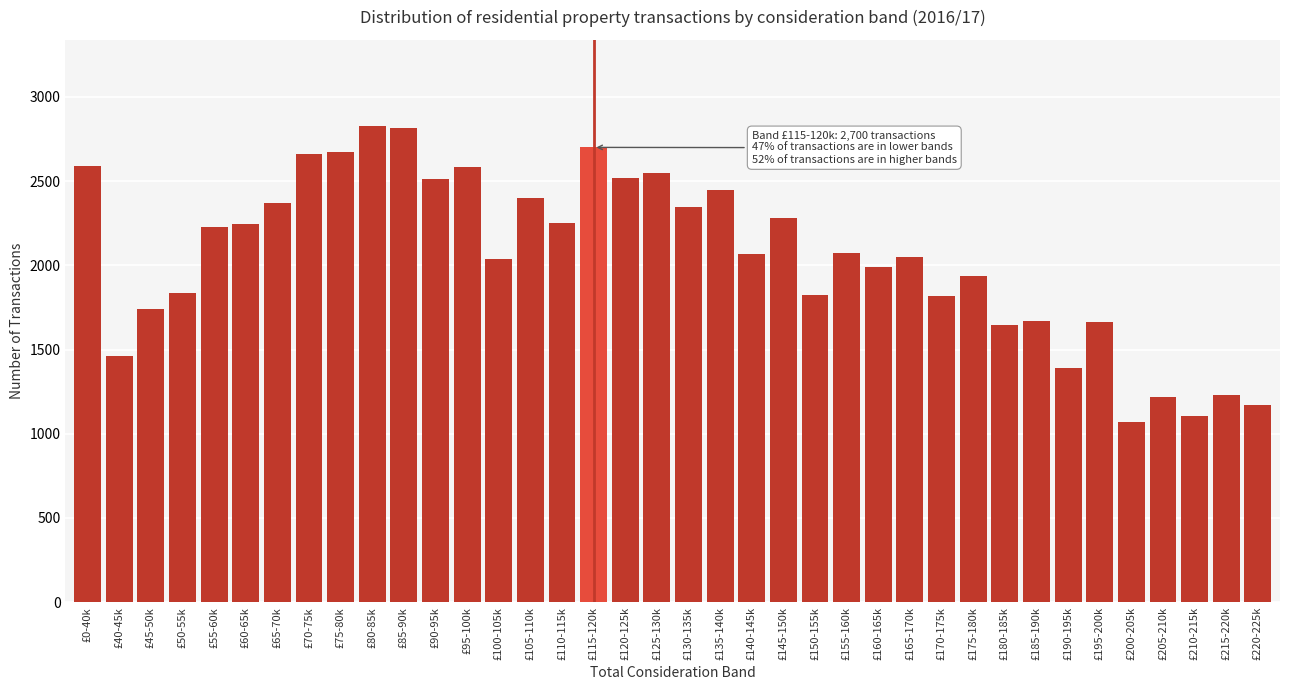

What is the label of the 14th bar from the left?

£100-105k